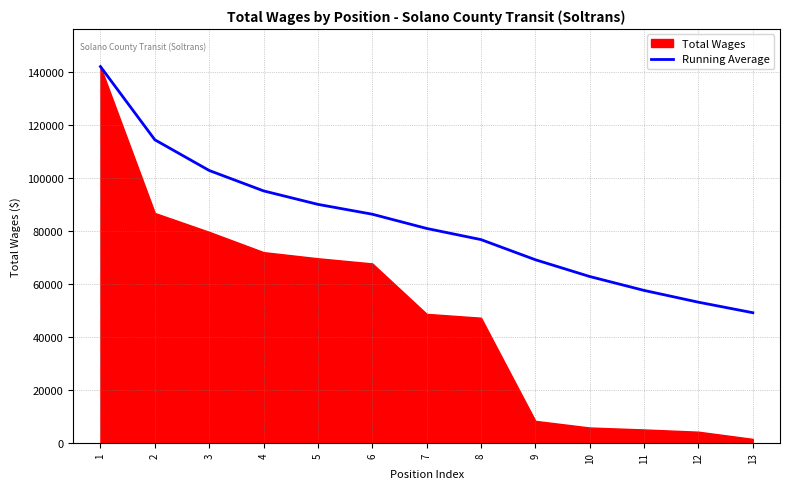

True or false: there are more than 0 points higher than both neighbors.

False